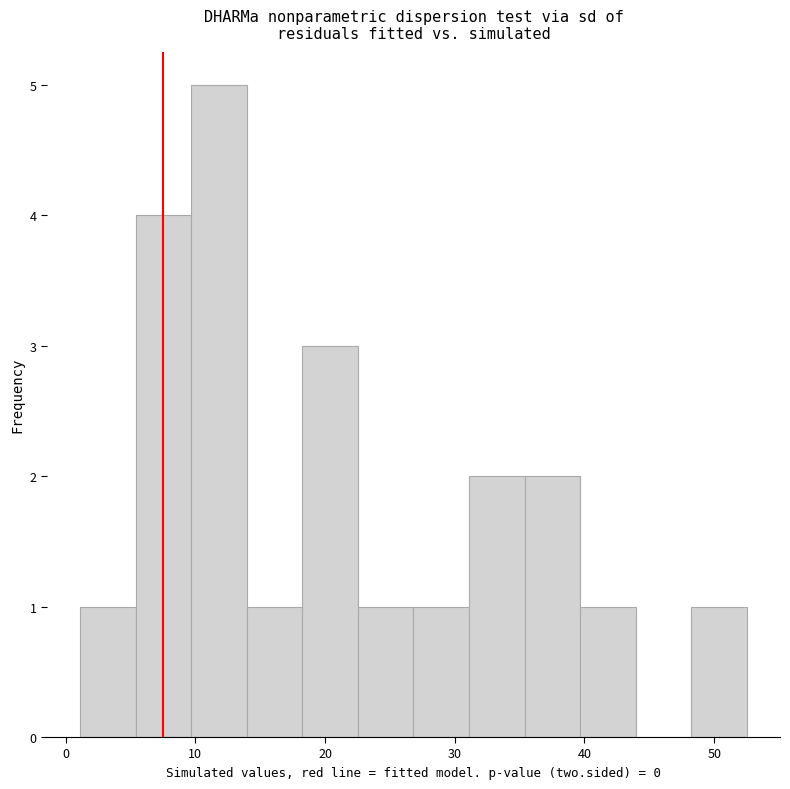

Reading left to right, list every bar in this chart as the range it spans on the x-axis followed by its height. Neither the bar edges nor the heights are printed on the chart, so give them approximately, as read against the axes.

1 to 5: 1
5 to 10: 4
10 to 14: 5
14 to 18: 1
18 to 23: 3
23 to 27: 1
27 to 31: 1
31 to 35: 2
35 to 40: 2
40 to 44: 1
44 to 48: 0
48 to 53: 1